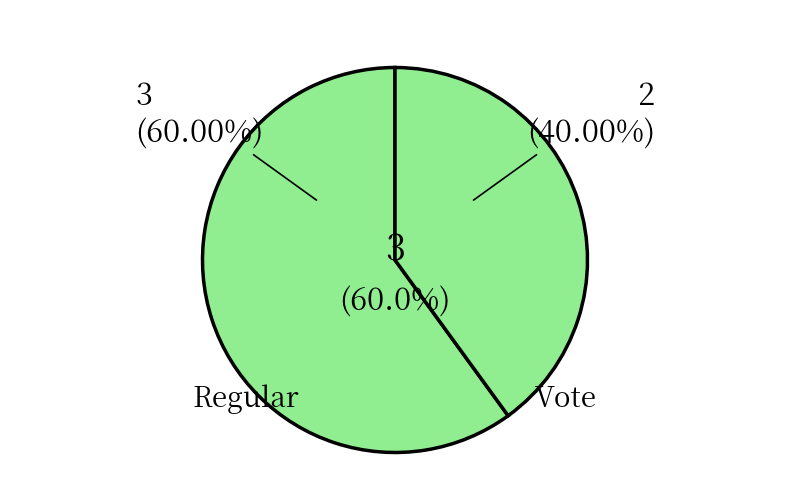

To the nearest percent, what is the average slice percentage?

50%